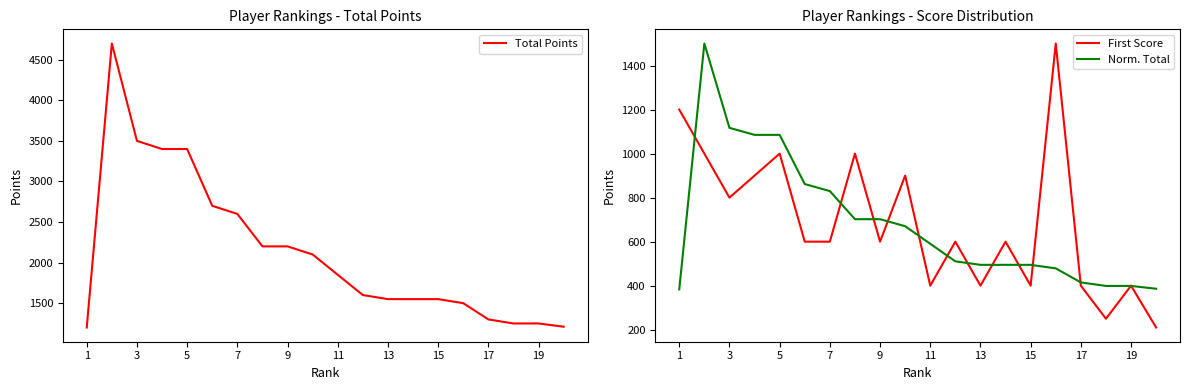

The value of Norm. Total at 15 is 698.9. True or false?

False